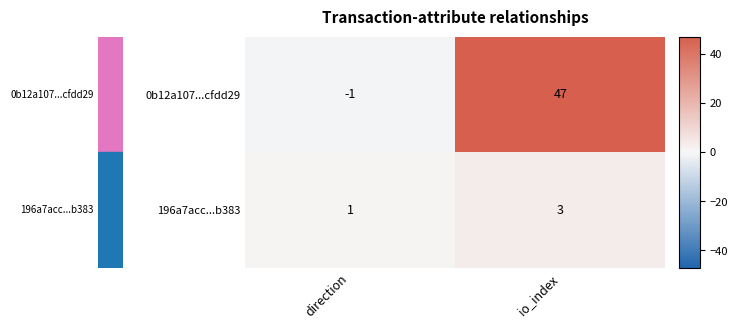

What is the maximum value for 196a7acc...b383?

3